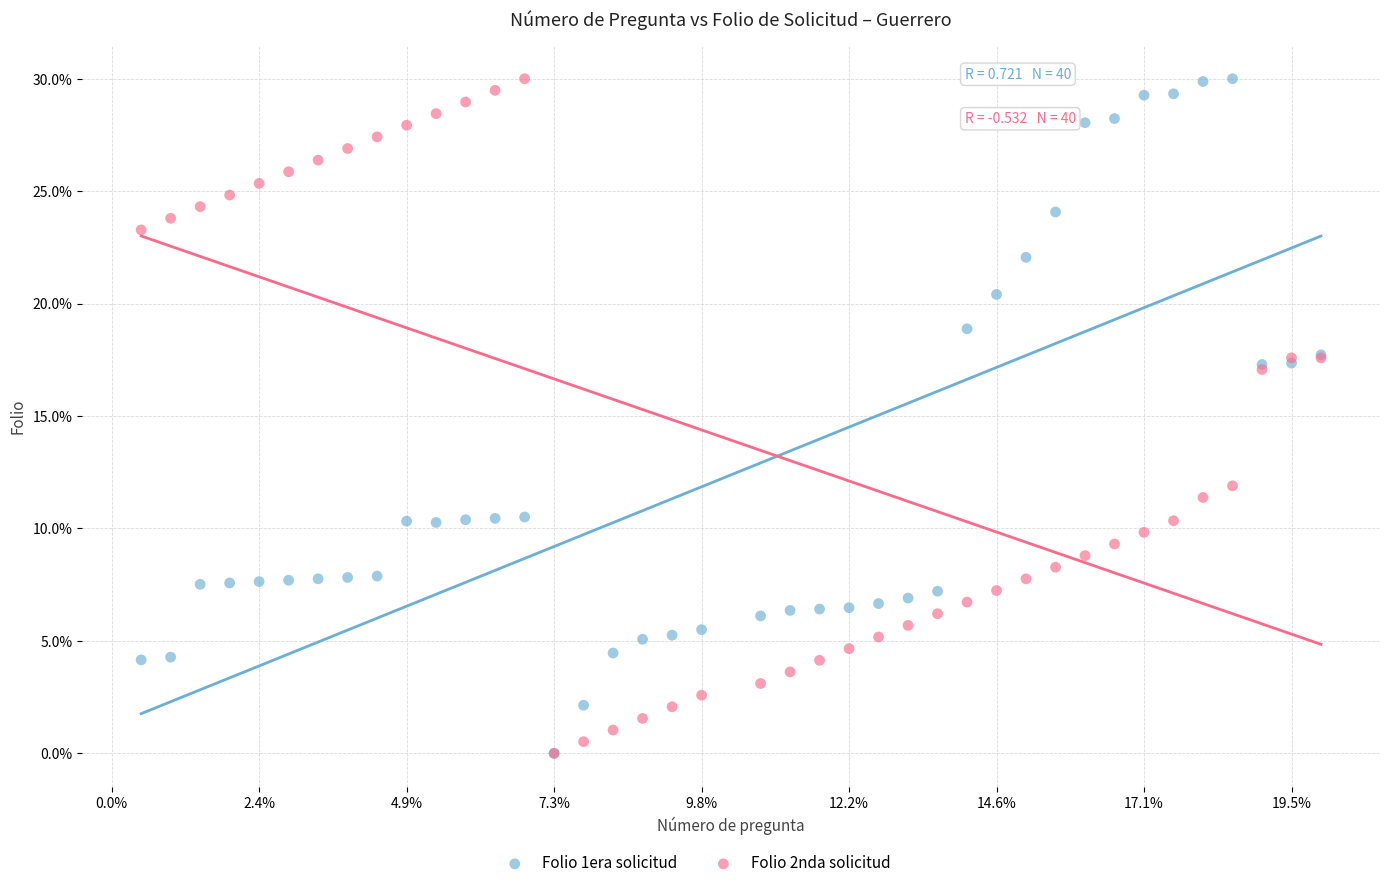

What are all the series names shown in the legend?

Folio 1era solicitud, Folio 2nda solicitud